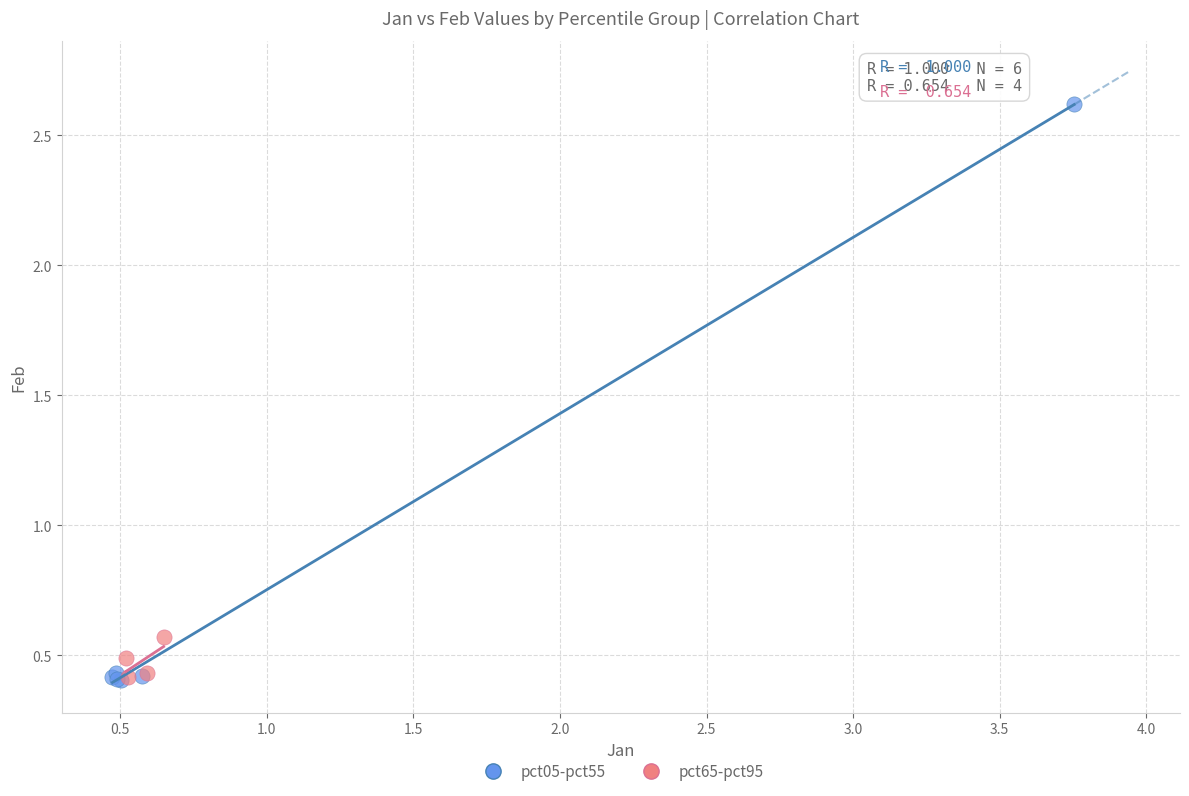

Which series has the largest Y range (max minus min)?

pct05-pct55